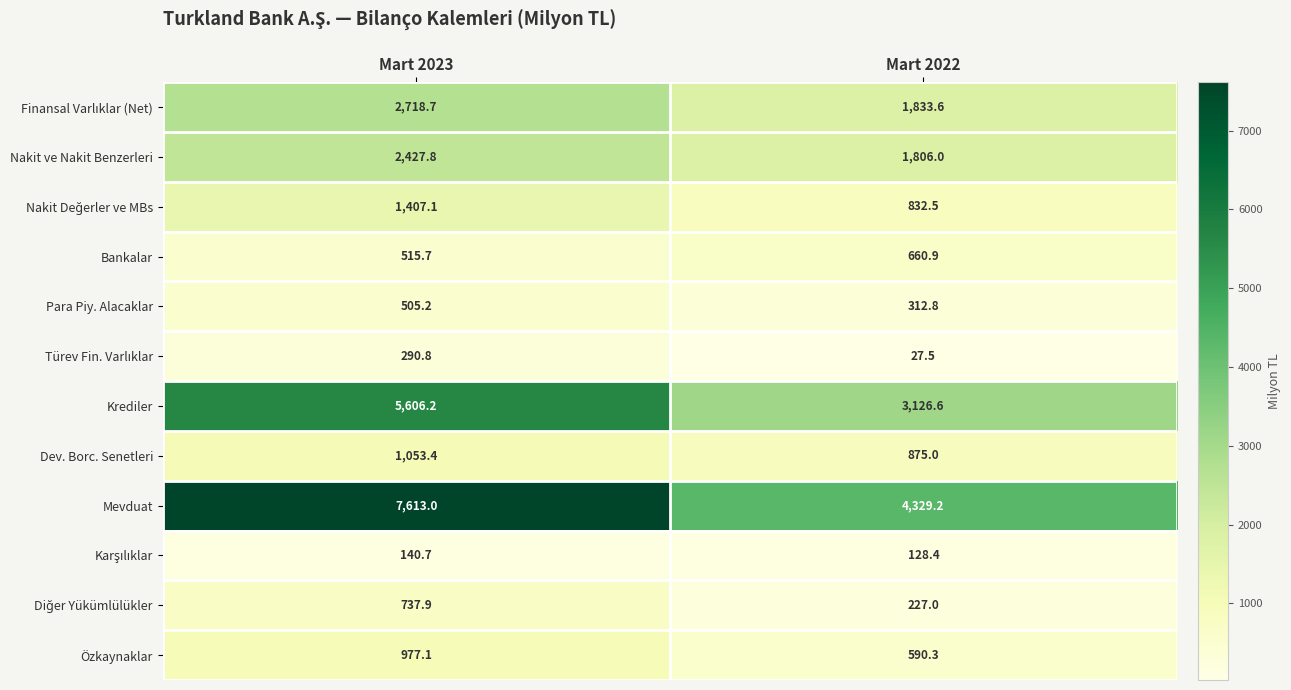

At which category is the sum across all series the highest?

Mart 2023